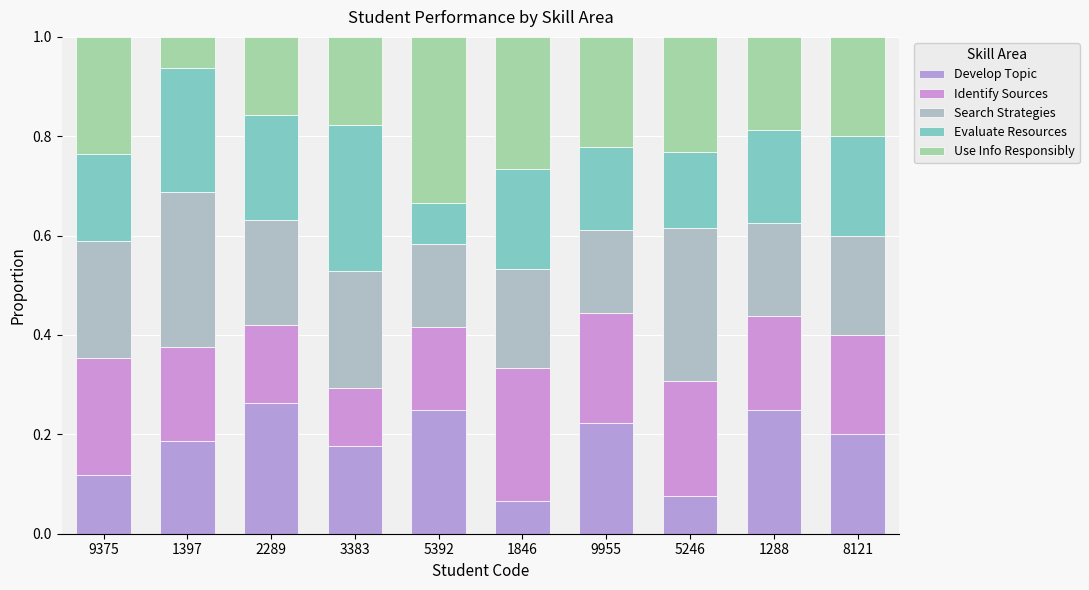

Does the chart contain any negative values?

No